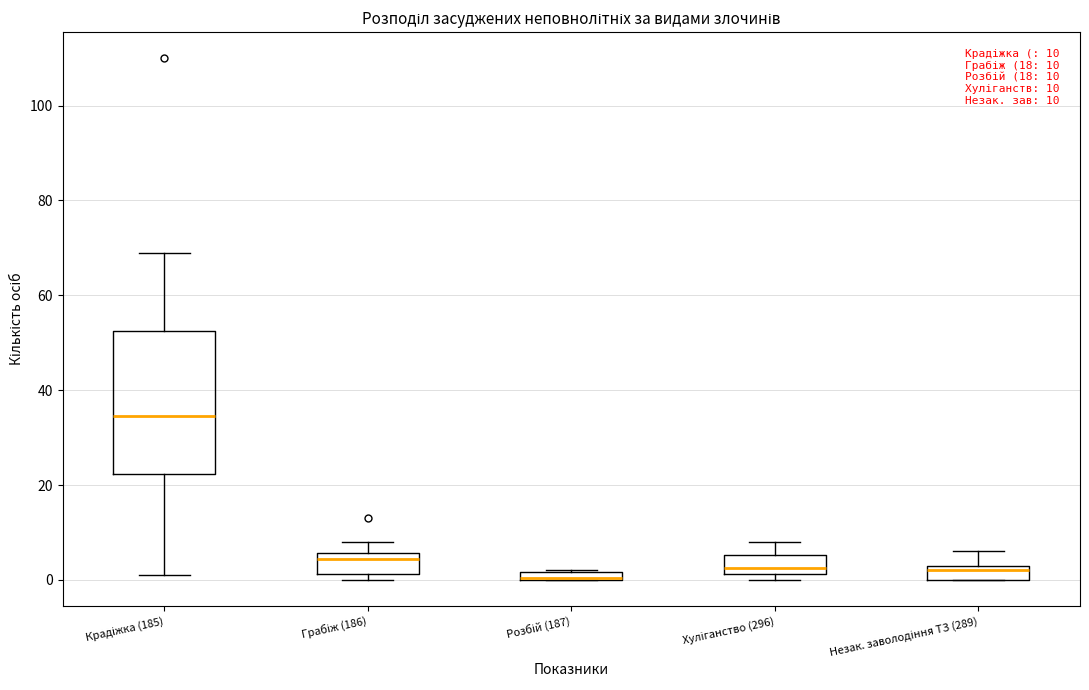

Which box has the highest median line?

Крадіжка (185)